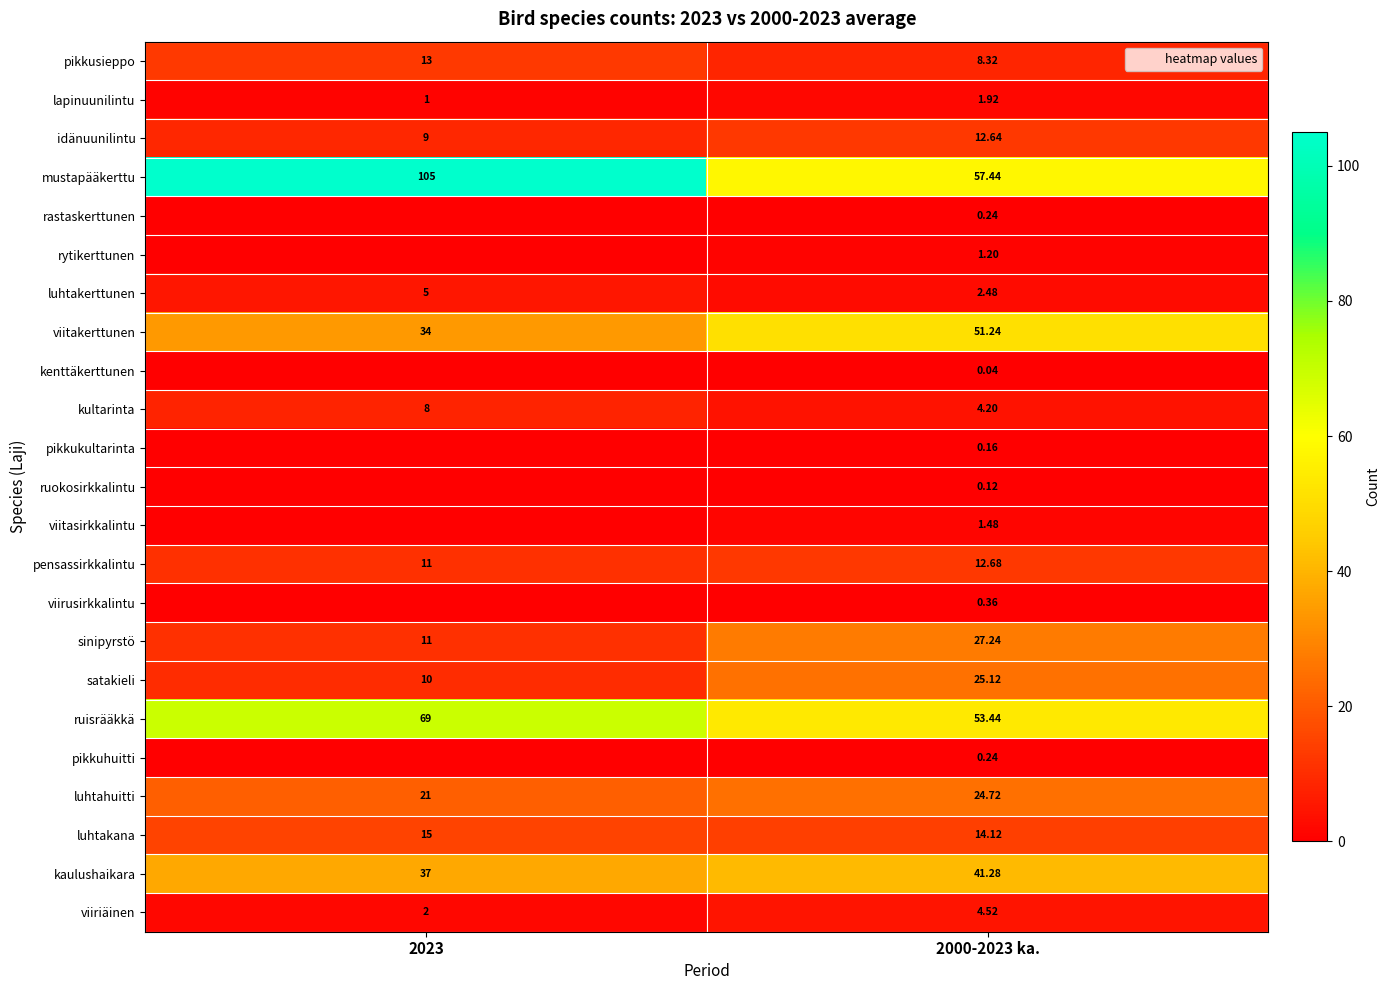

Which label corresponds to the smallest value in the chart?

2023